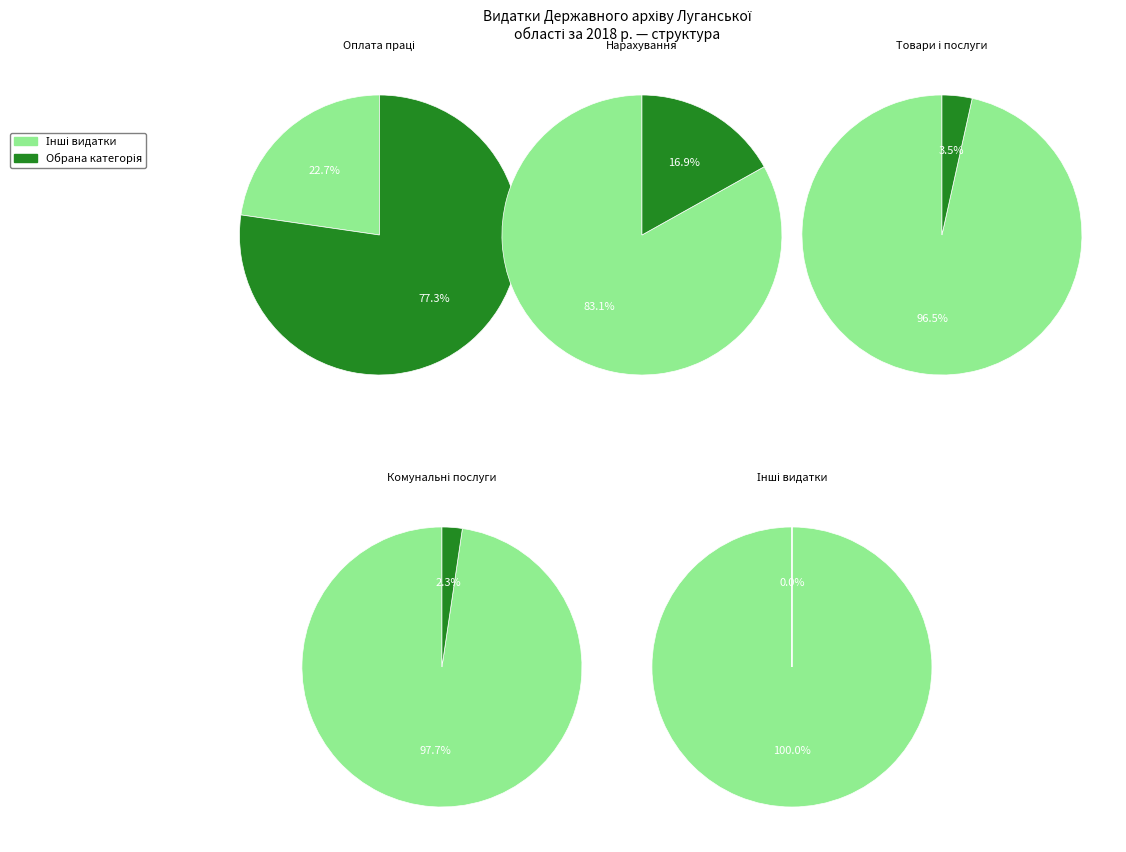

To the nearest percent, what is the difference between the largest and smallest slice percentages?

77%